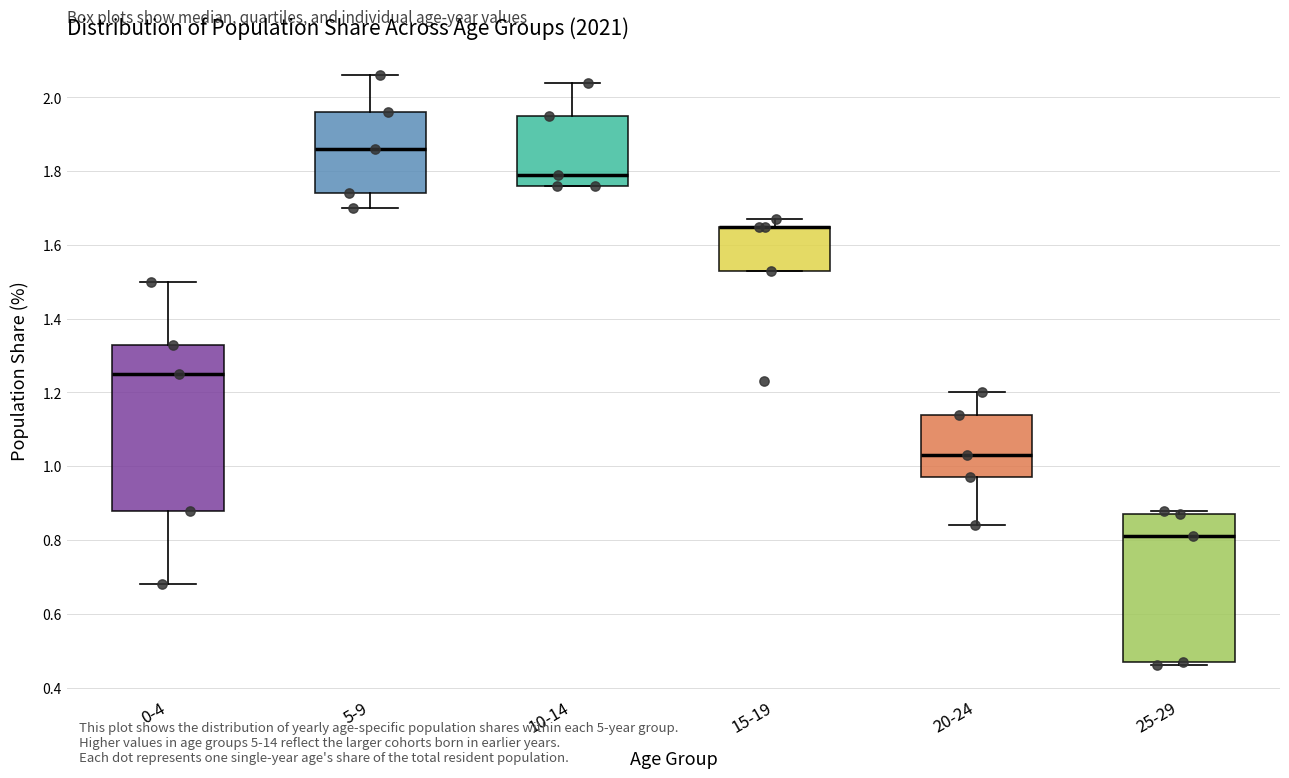

Reading left to right, transcribe this box plot: for each box, give where its median line is, the range the box spans, and where its two whiskers end, as read against the y-axis. The values are not printed on the chart, so give them approximately, as read against the axis.

0-4: median 1.26, box 0.88 to 1.34, whiskers 0.68 to 1.50
5-9: median 1.86, box 1.74 to 1.96, whiskers 1.70 to 2.06
10-14: median 1.80, box 1.76 to 1.96, whiskers 1.76 to 2.04
15-19: median 1.66 (drawn on the box's upper edge), box 1.54 to 1.66, whiskers 1.54 to 1.68
20-24: median 1.04, box 0.98 to 1.14, whiskers 0.84 to 1.20
25-29: median 0.82, box 0.48 to 0.88, whiskers 0.46 to 0.88 (just above the box's upper edge)